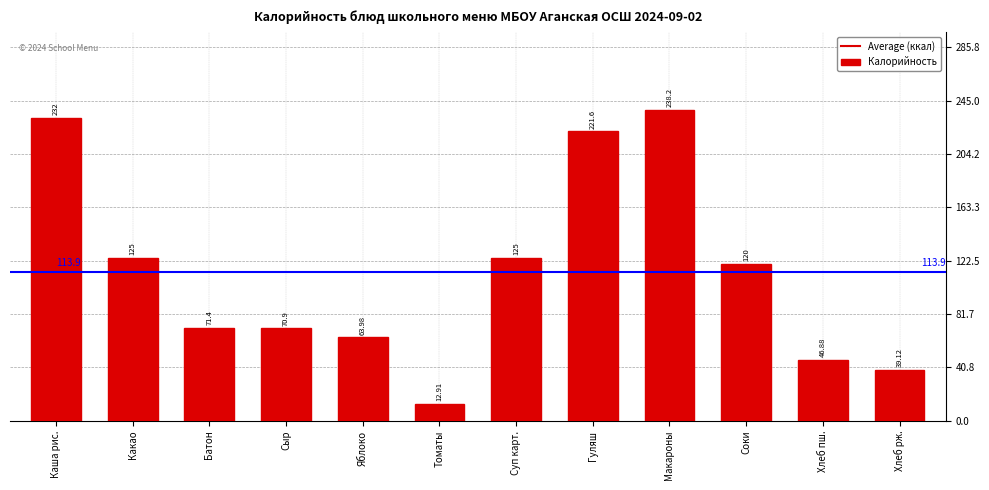

Between Яблоко and Гуляш, which is larger?

Гуляш